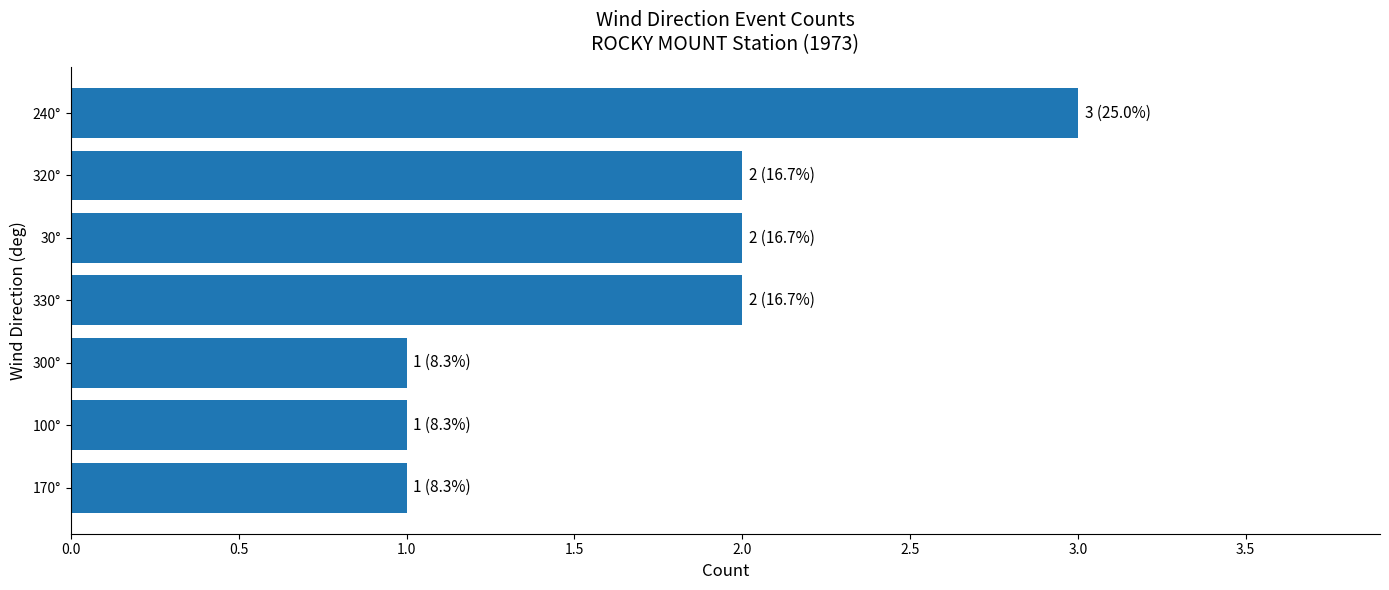

What is the sum of all values?

12